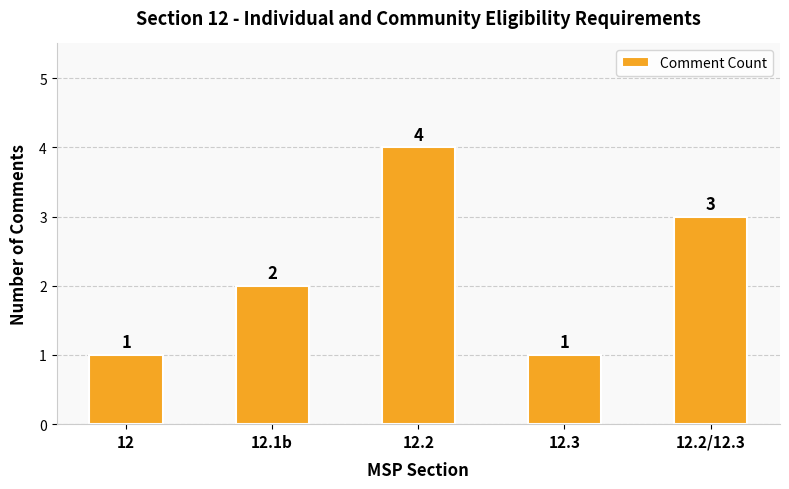

What is the approximate value at 12.2?

4